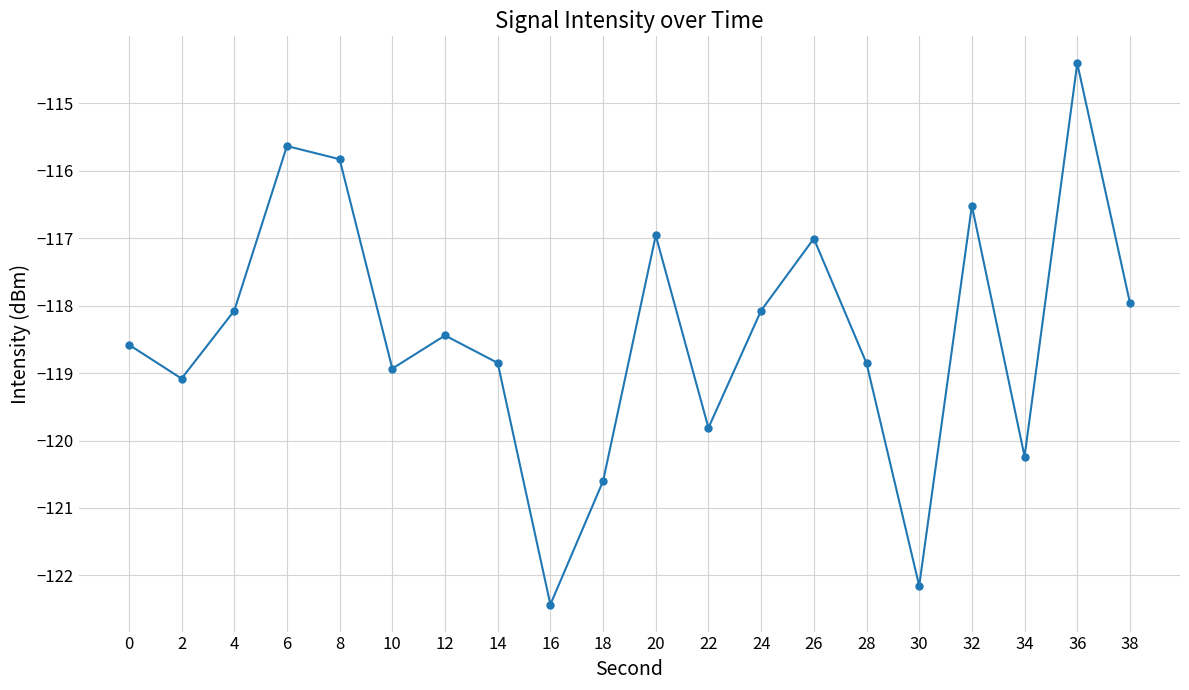

What is the difference between the maximum and minimum values?

8.0